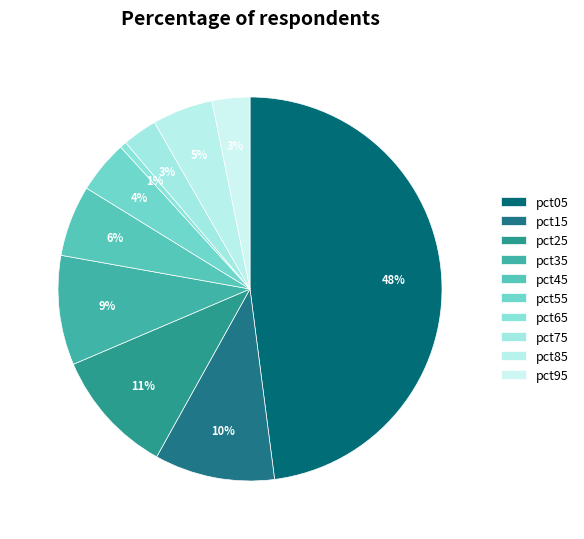

What is the smallest slice in the pie chart?

pct65